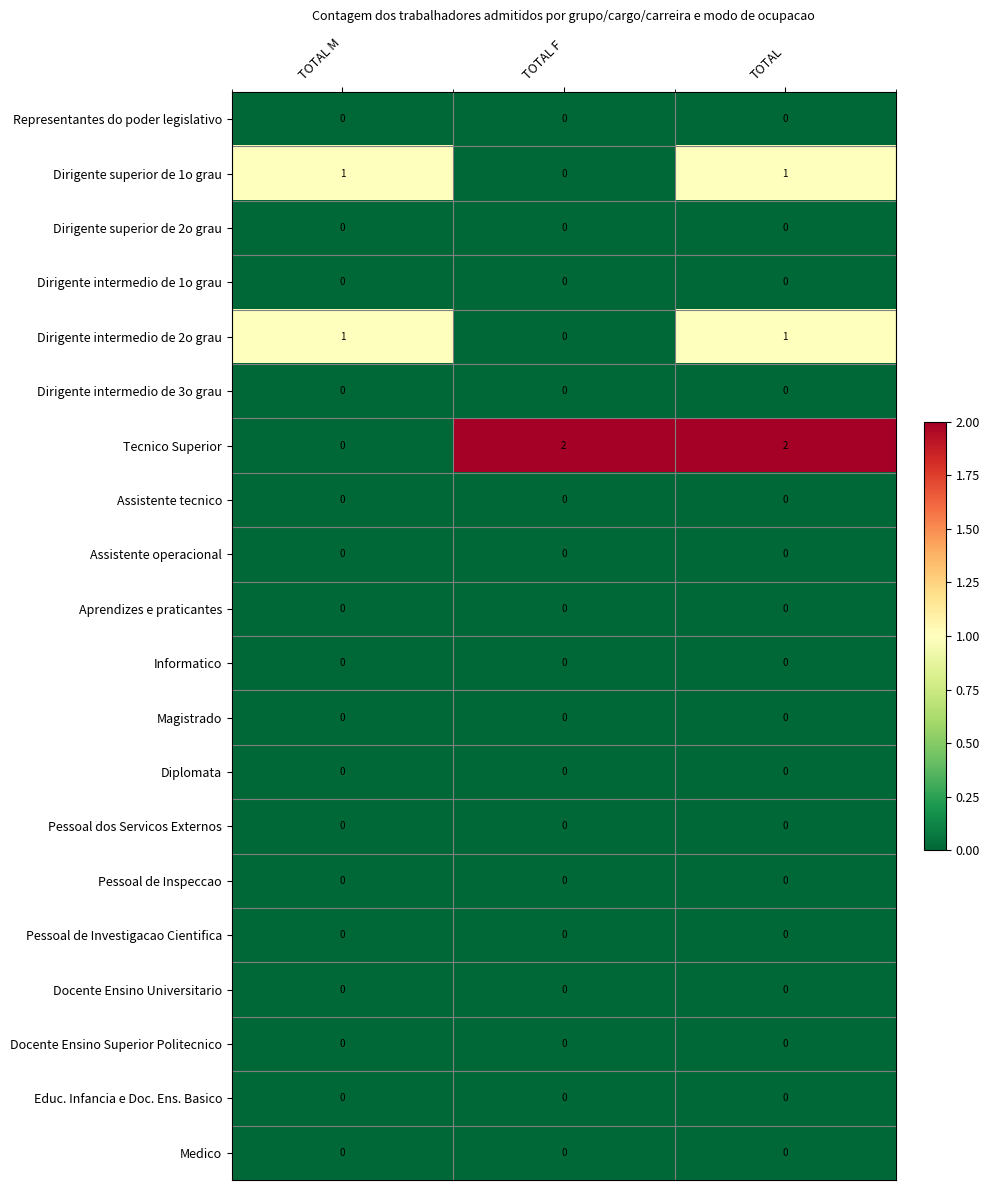

At how many categories does at least one series exceed 0?

3